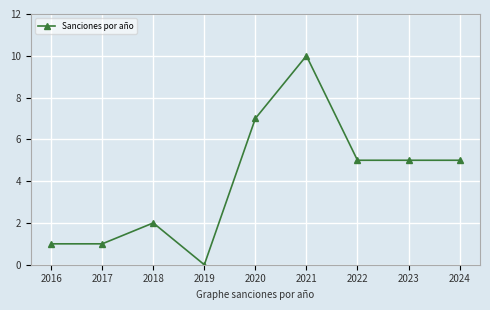

What is the sum of the values at 2020 and 2019?

7